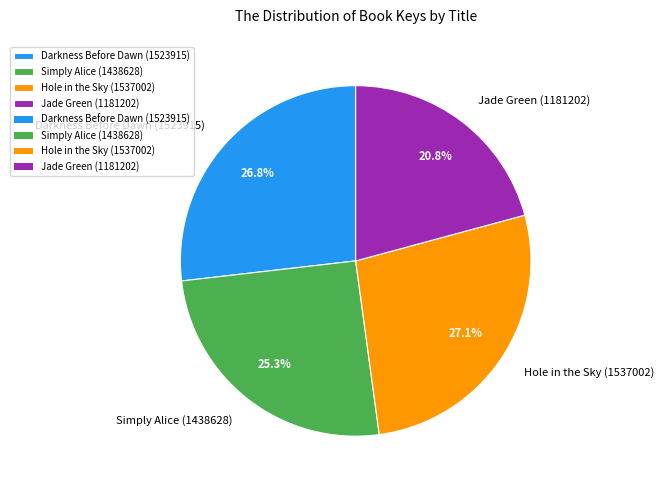

Does Hole in the Sky (1537002) account for over 50% of the chart?

No